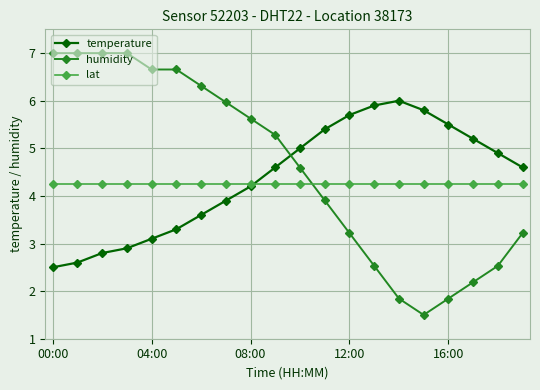

How many categories are shown in the chart?

20